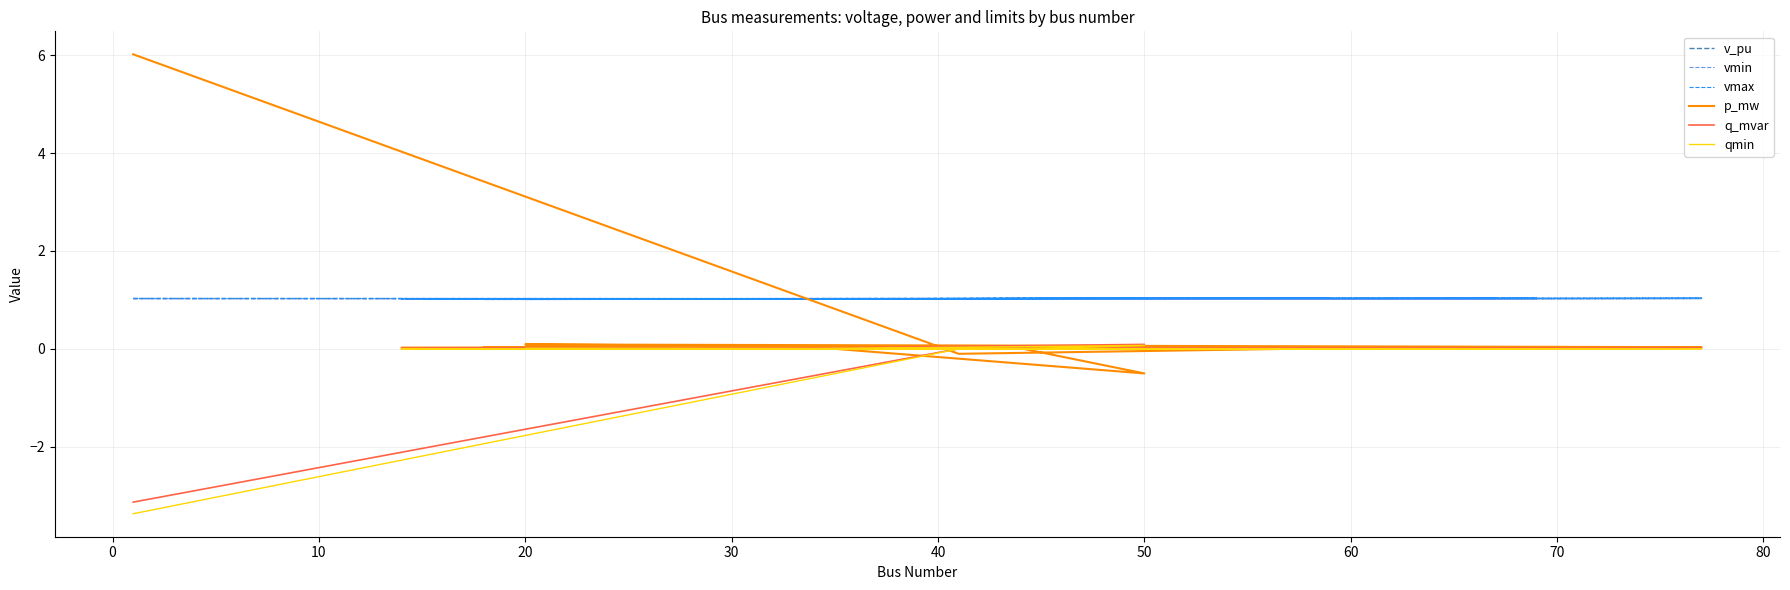

Where is vmax nearest to the value 1?

20